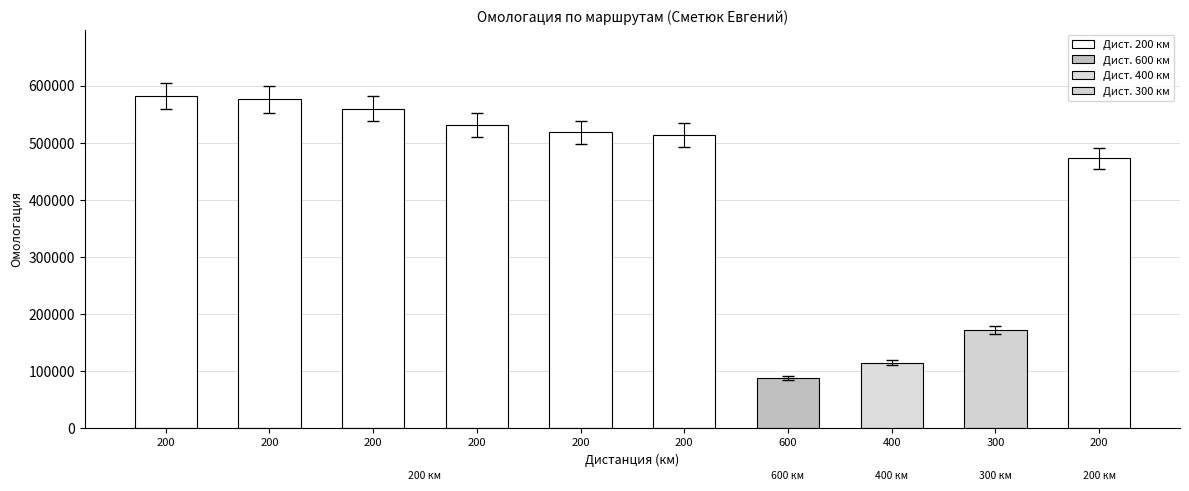

What position from the left is 200 (30.07.2016)?

4